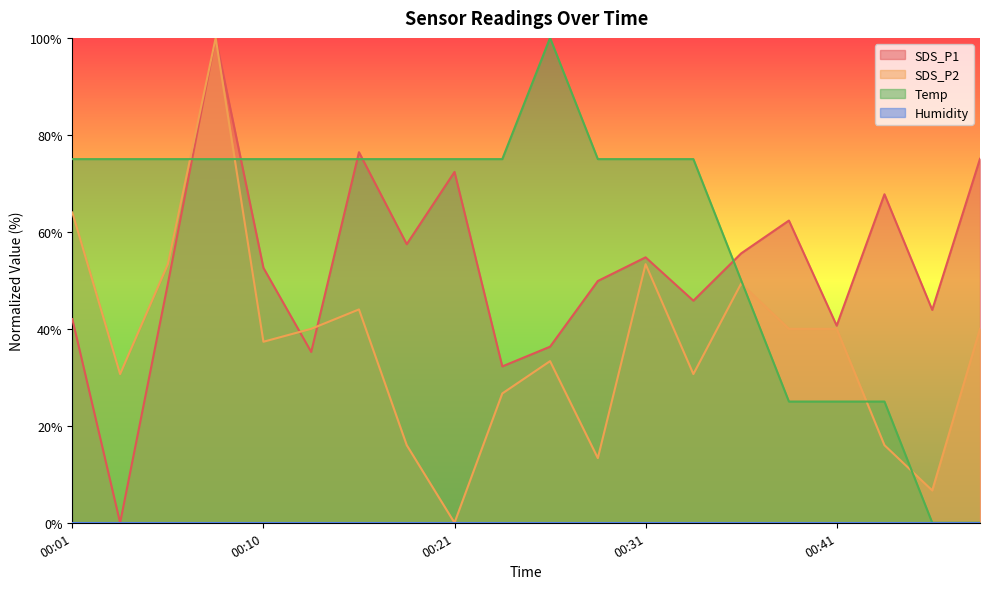

The value of Temp at 00:41 is 25.0. True or false?

True